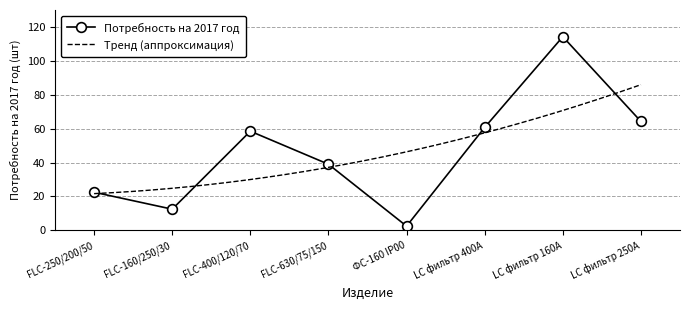

Count the number of categories in the chart.

8